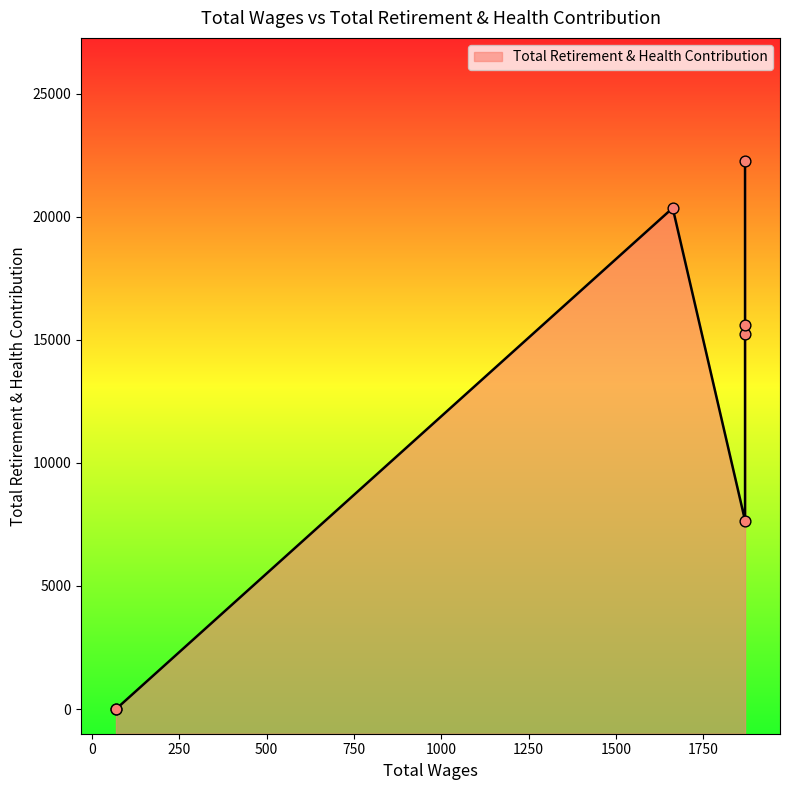

Approximately how many times larger is the value at 1662.0 compared to 1869.0?

2.7